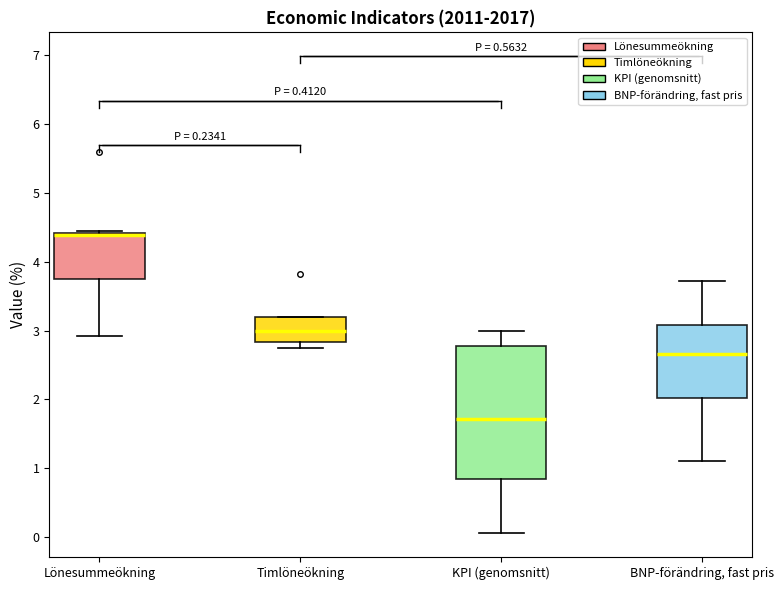

Which box is the tallest, from its lower edge to its upper edge?

KPI (genomsnitt)